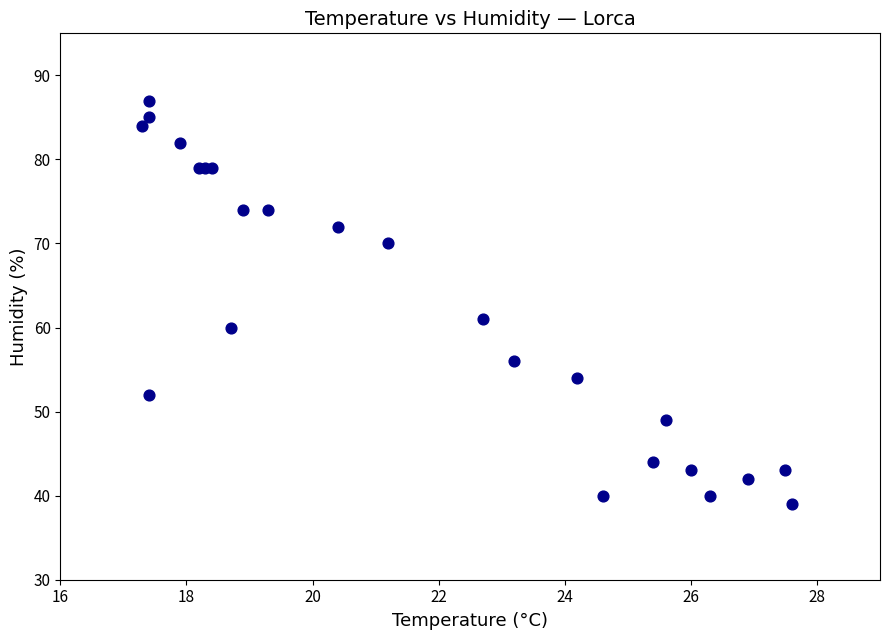

What Y value in the scatter plot is closest to 63?

61